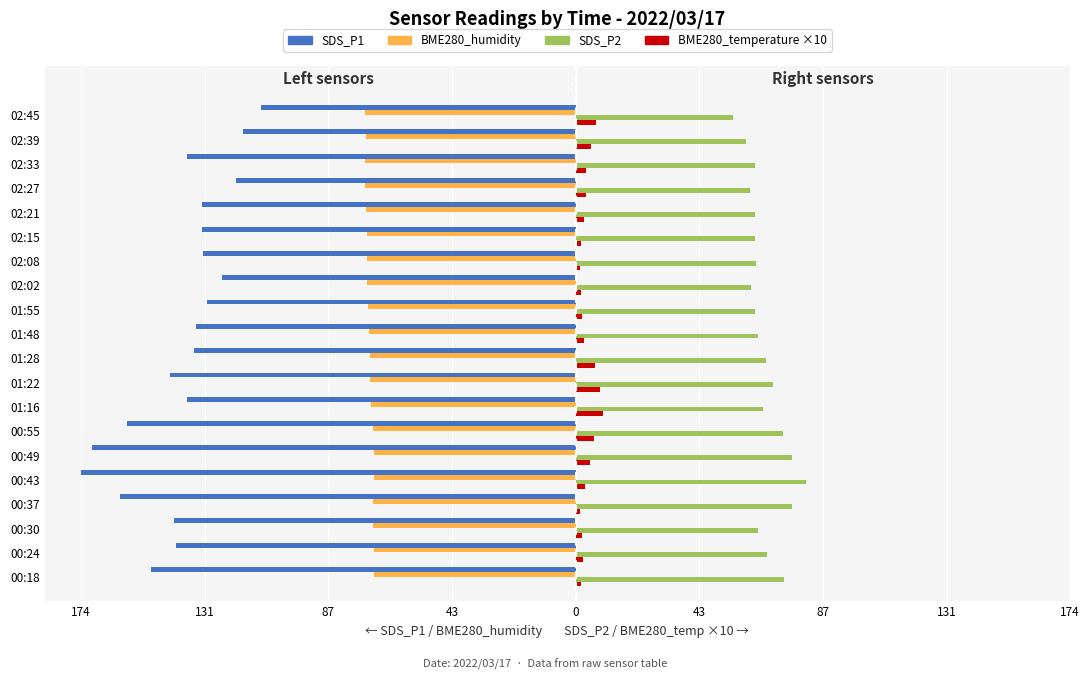

Are the bars horizontal?

Yes